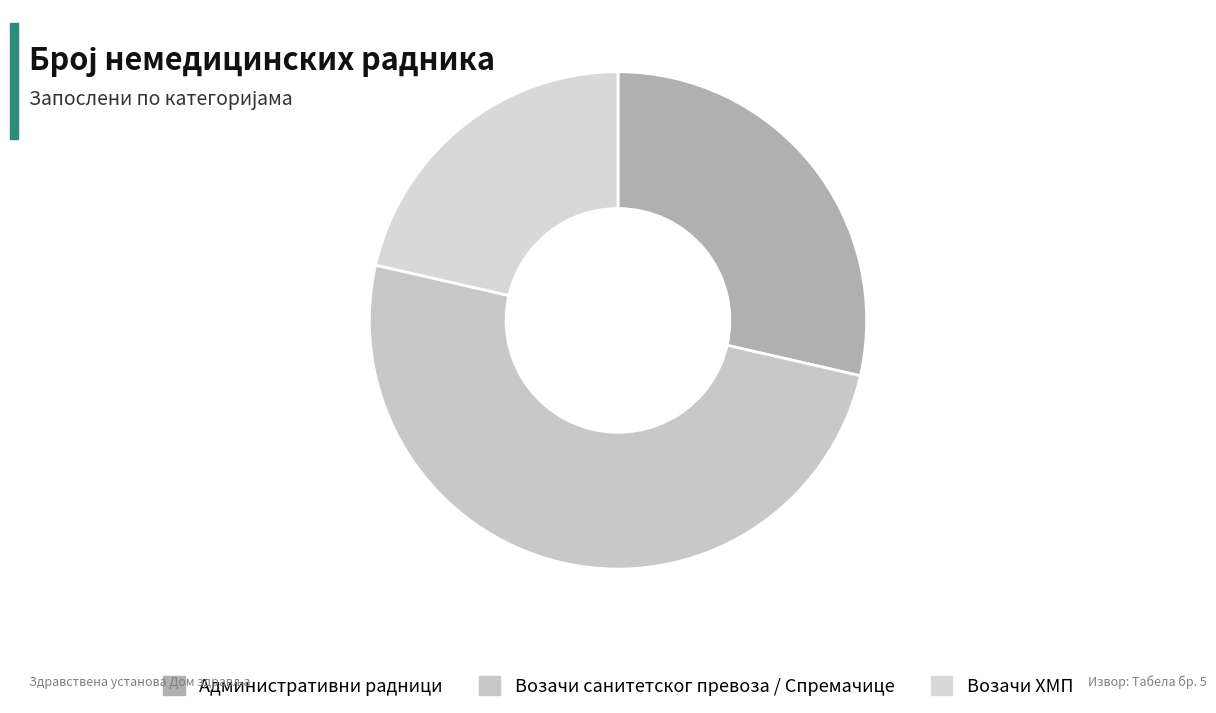

Is Возачи санитетског превоза / Спремачице the majority of the pie?

No